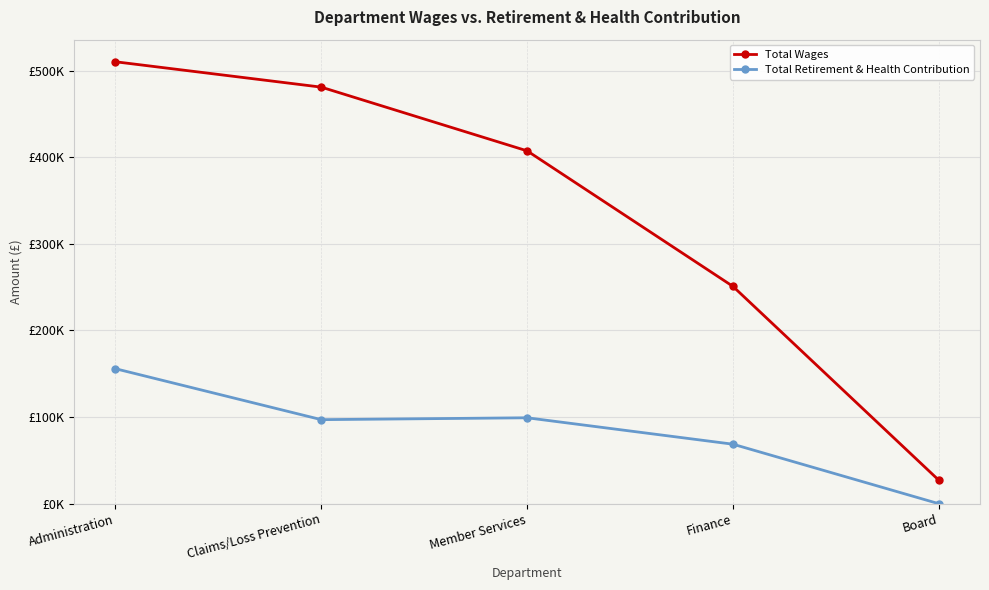

What are all the series names shown in the legend?

Total Wages, Total Retirement & Health Contribution